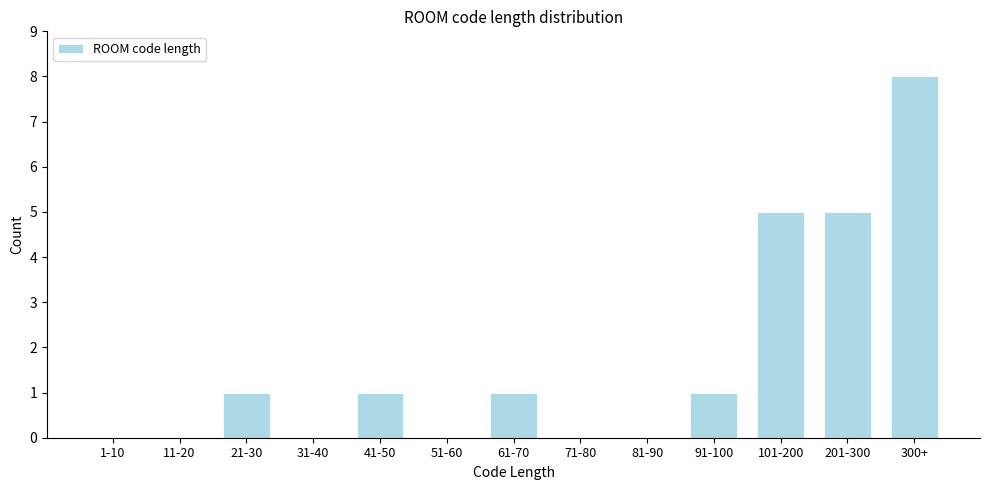

Reading left to right, list all the values displayed in this chart.

1-10=0	11-20=0	21-30=1	31-40=0	41-50=1	51-60=0	61-70=1	71-80=0	81-90=0	91-100=1	101-200=5	201-300=5	300+=8